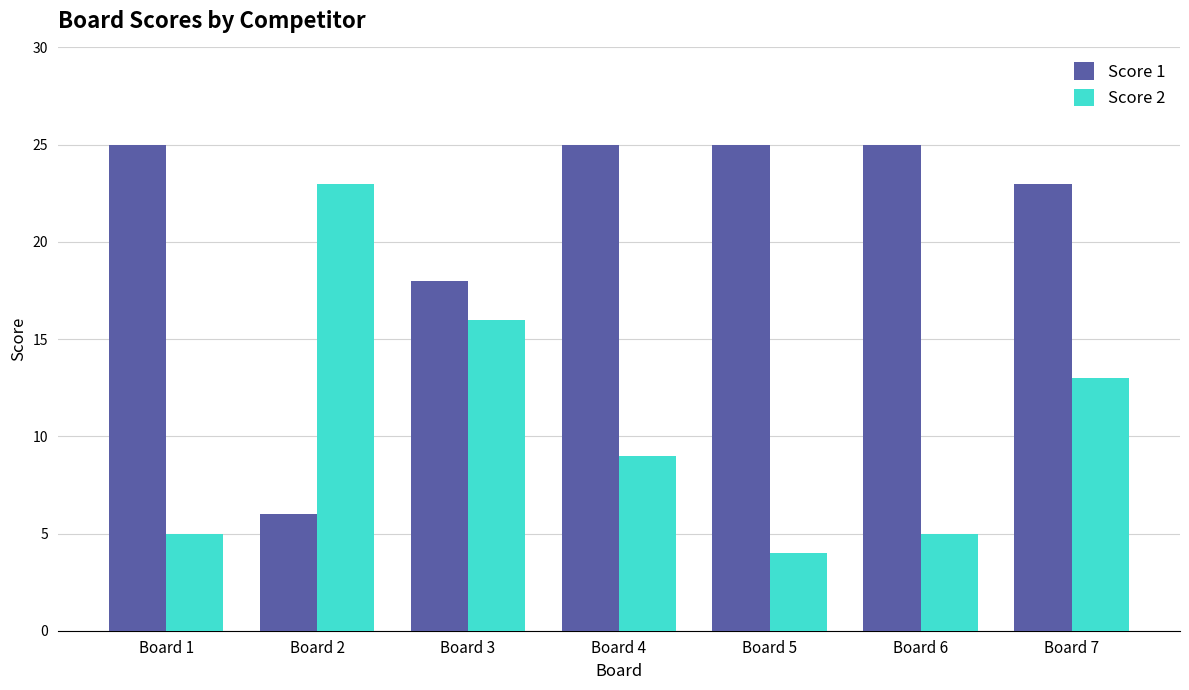

Reading left to right, transcribe all the data shown in this chart.

Score 1: Board 1=25	Board 2=6	Board 3=18	Board 4=25	Board 5=25	Board 6=25	Board 7=23
Score 2: Board 1=5	Board 2=23	Board 3=16	Board 4=9	Board 5=4	Board 6=5	Board 7=13